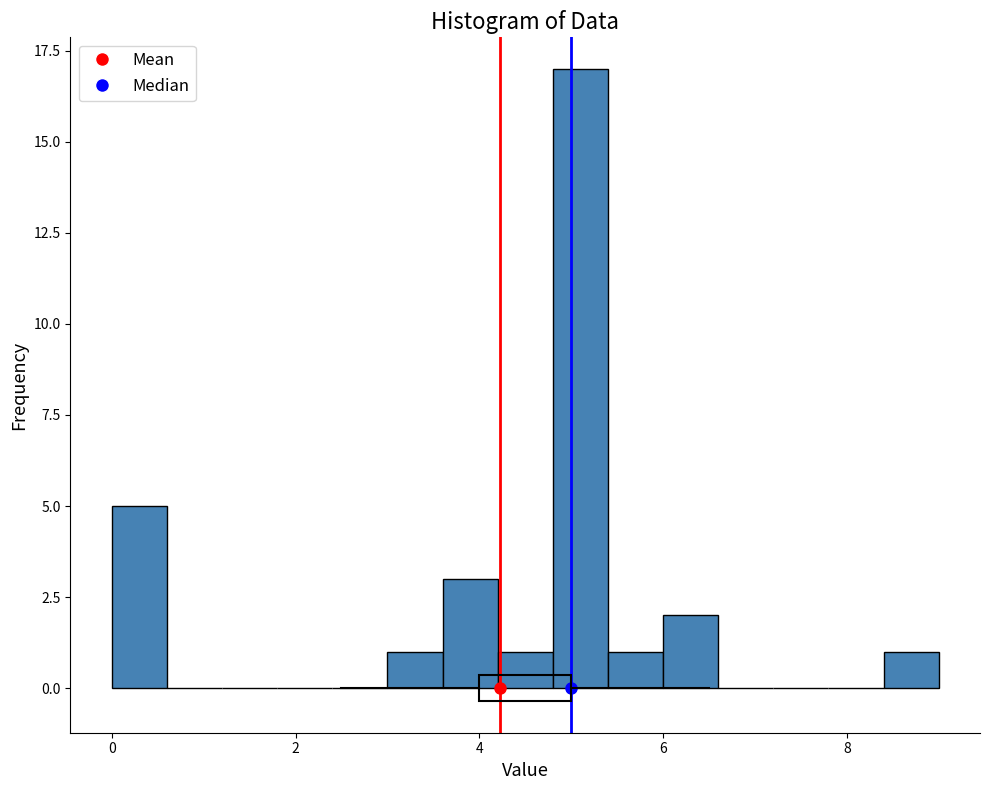

Read against the x-axis, roughly where is the centre of the tallest bar?

5.2